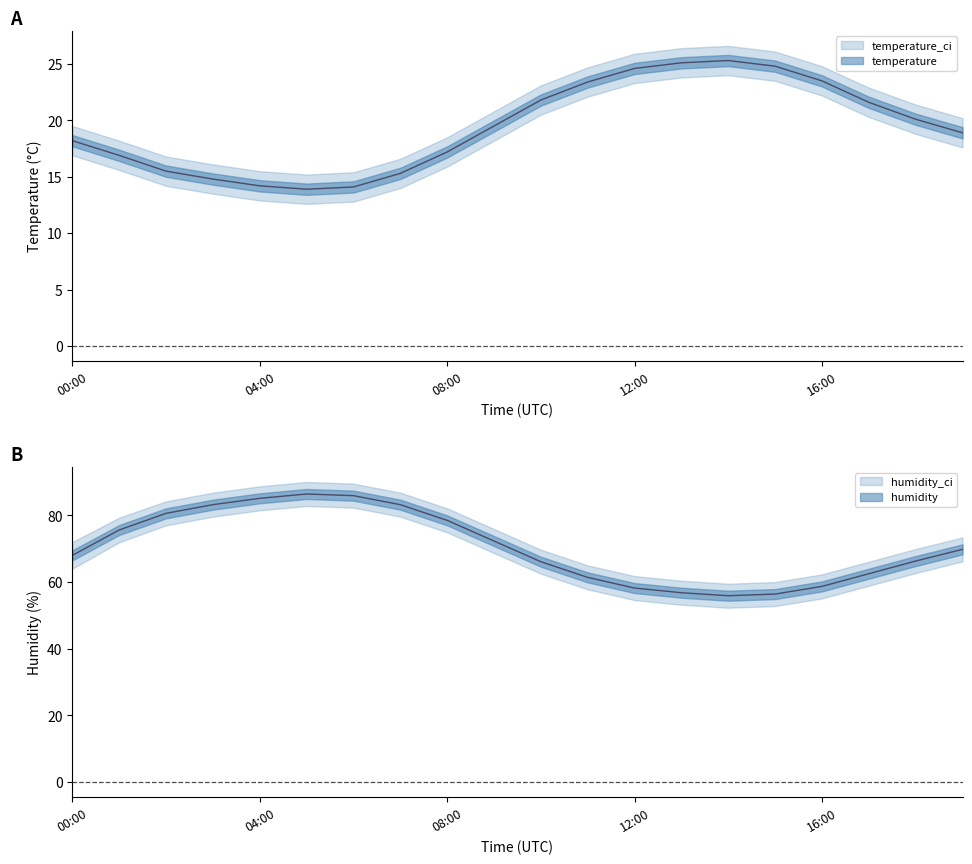

What is the greatest value displayed?

90.0